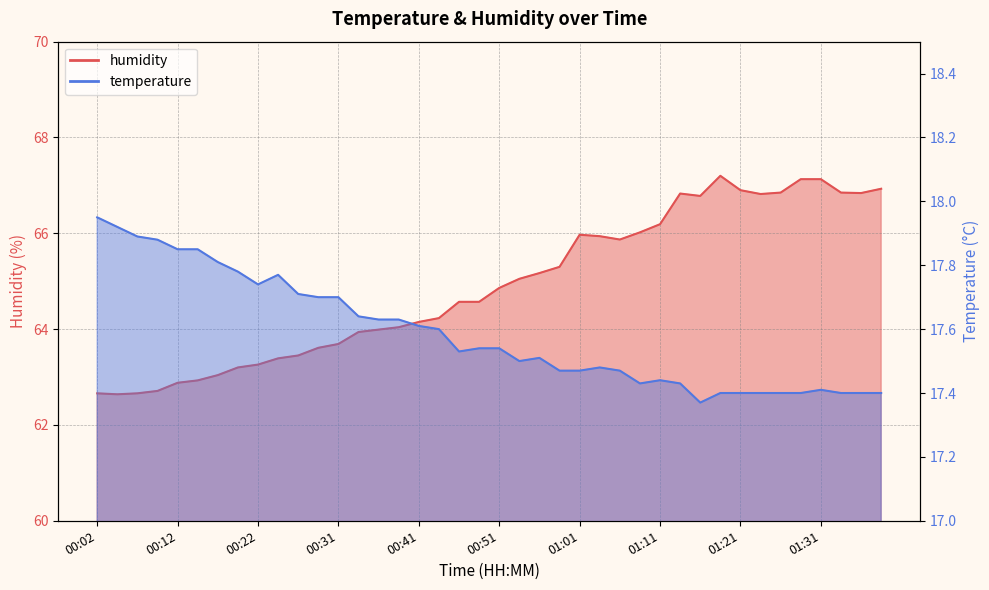

In humidity, how many points are higher than both neighbors (excluding endpoints)?

3